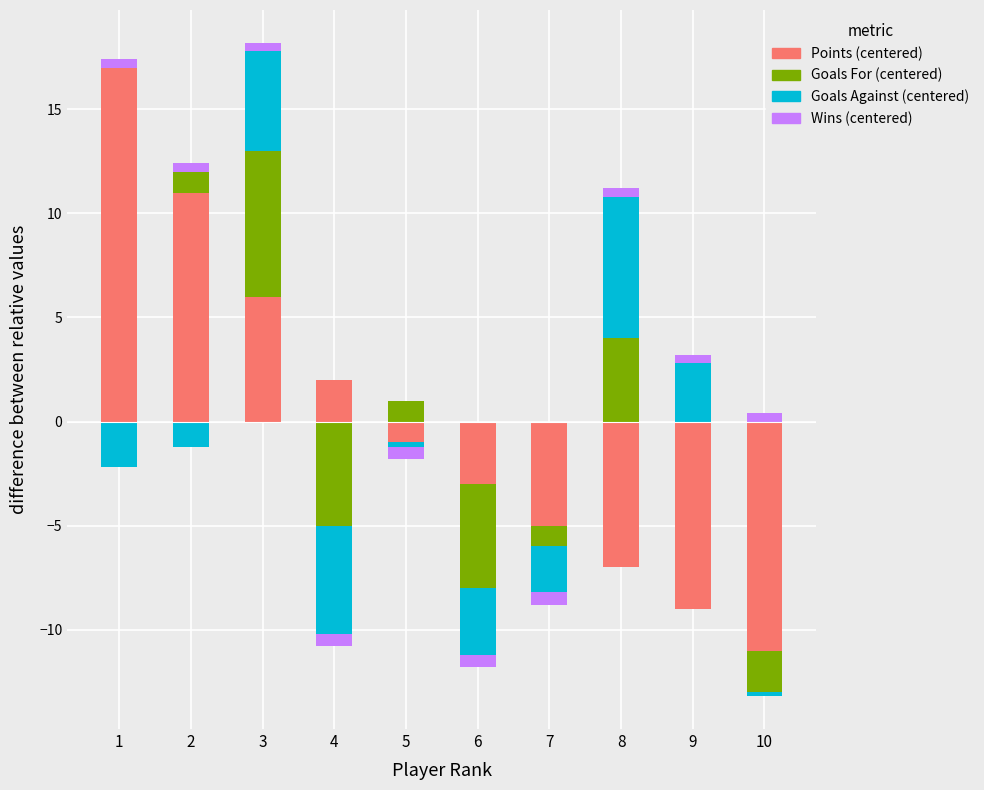

Which series has the largest total across all categories?

Points